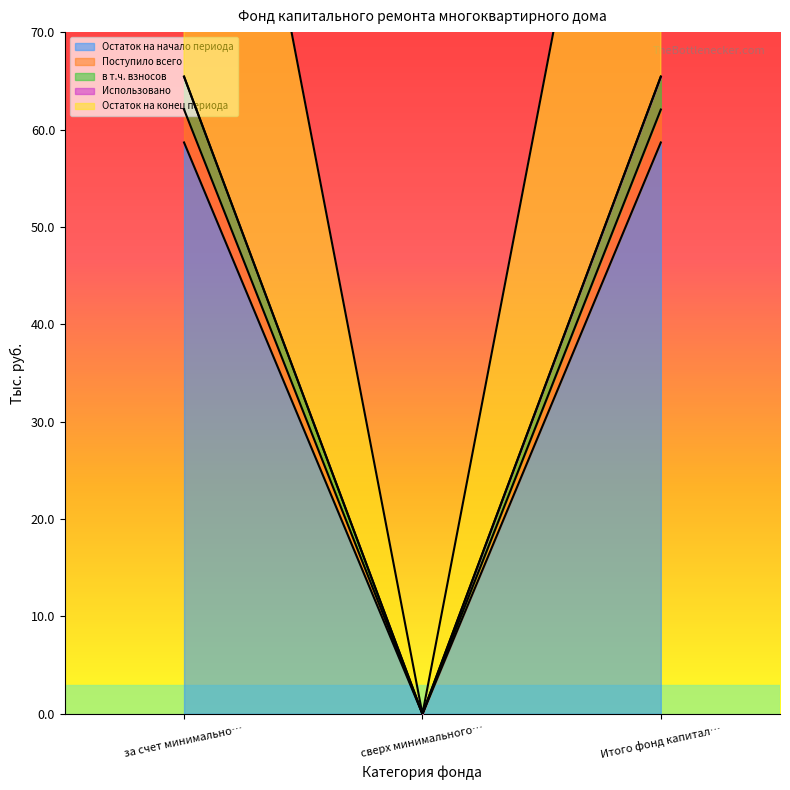

What is the sum of all в т.ч. взносов values?

130.9